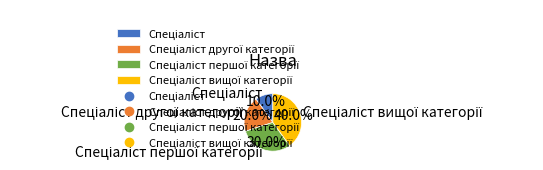

Does any single category account for the majority?

No